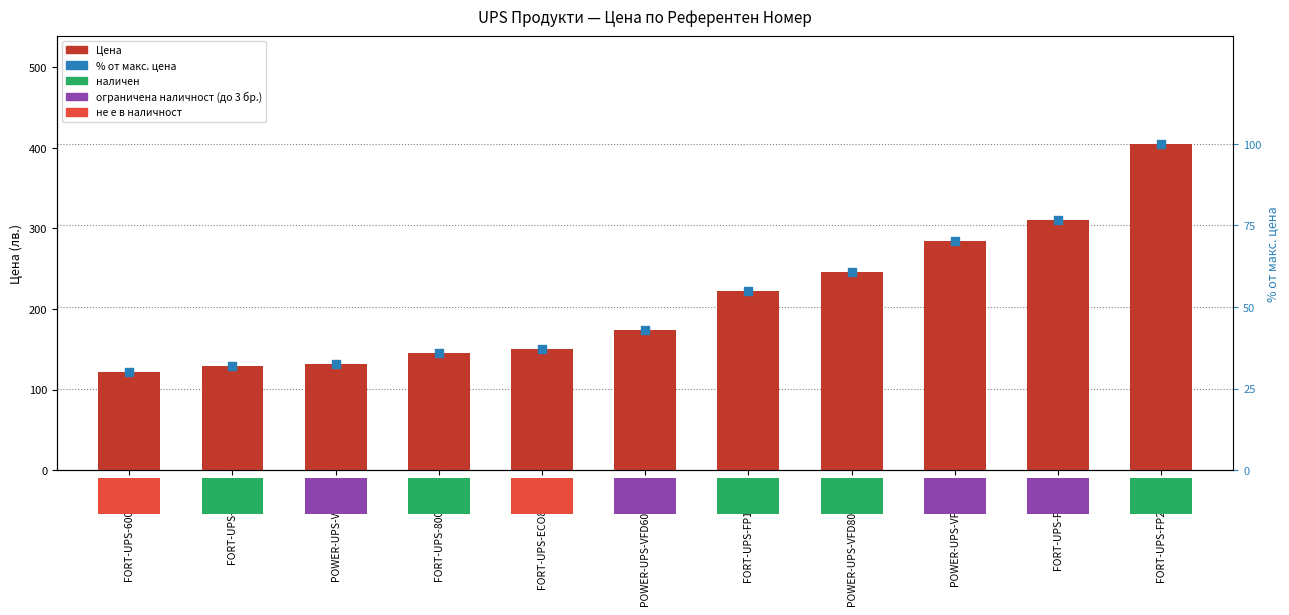

Which series reaches the maximum Y coordinate?

Цена